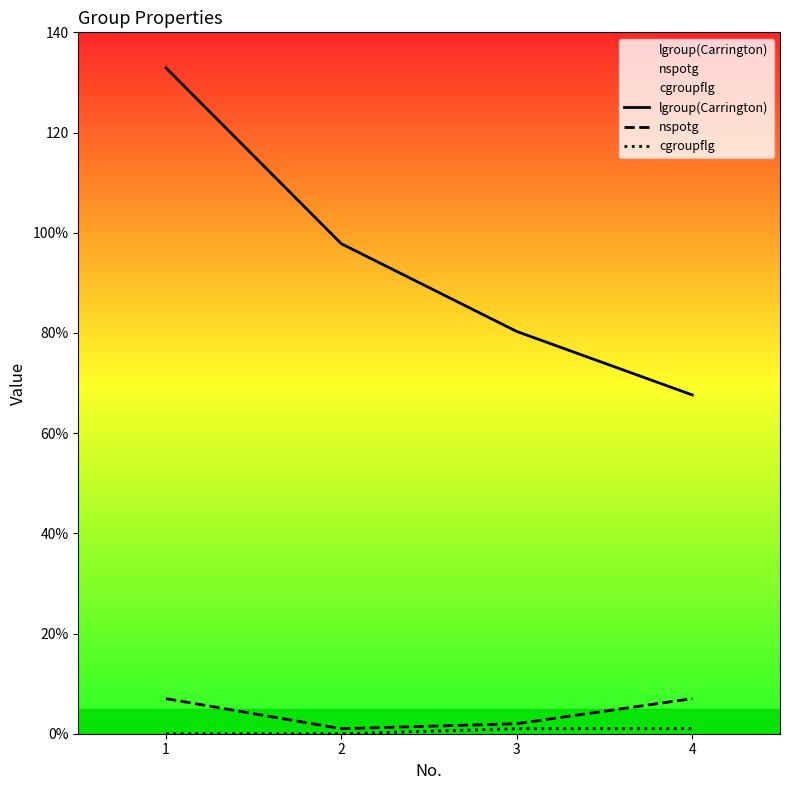

Which series has the largest range (max minus min)?

lgroup(Carrington)